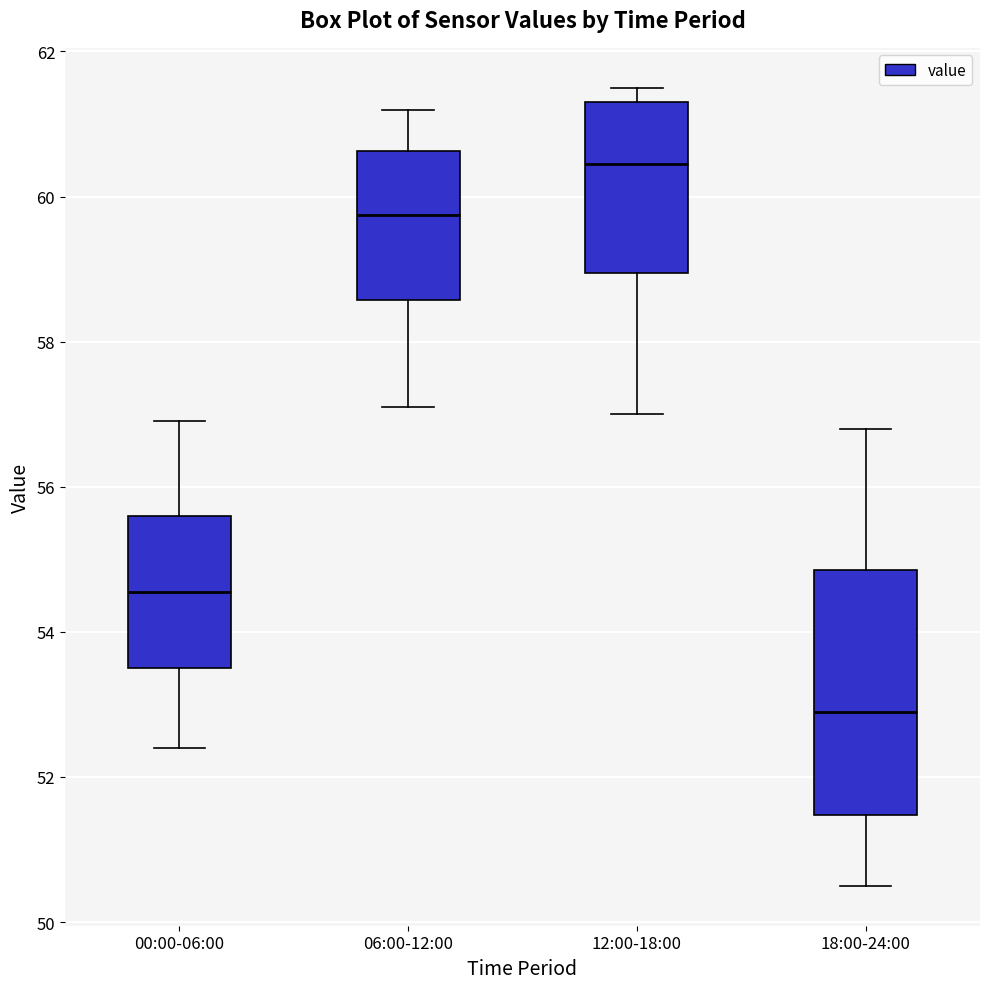

Reading left to right, read every box against the y-axis: the position of its median line, the range the box covers, and the ends of its whiskers. The values are not printed on the chart, so give them approximately, as read against the axis.

00:00-06:00: median 54.6, box 53.6 to 55.6, whiskers 52.4 to 57.0
06:00-12:00: median 59.8, box 58.6 to 60.6, whiskers 57.2 to 61.2
12:00-18:00: median 60.4, box 59.0 to 61.4, whiskers 57.0 to 61.6
18:00-24:00: median 53.0, box 51.4 to 54.8, whiskers 50.6 to 56.8